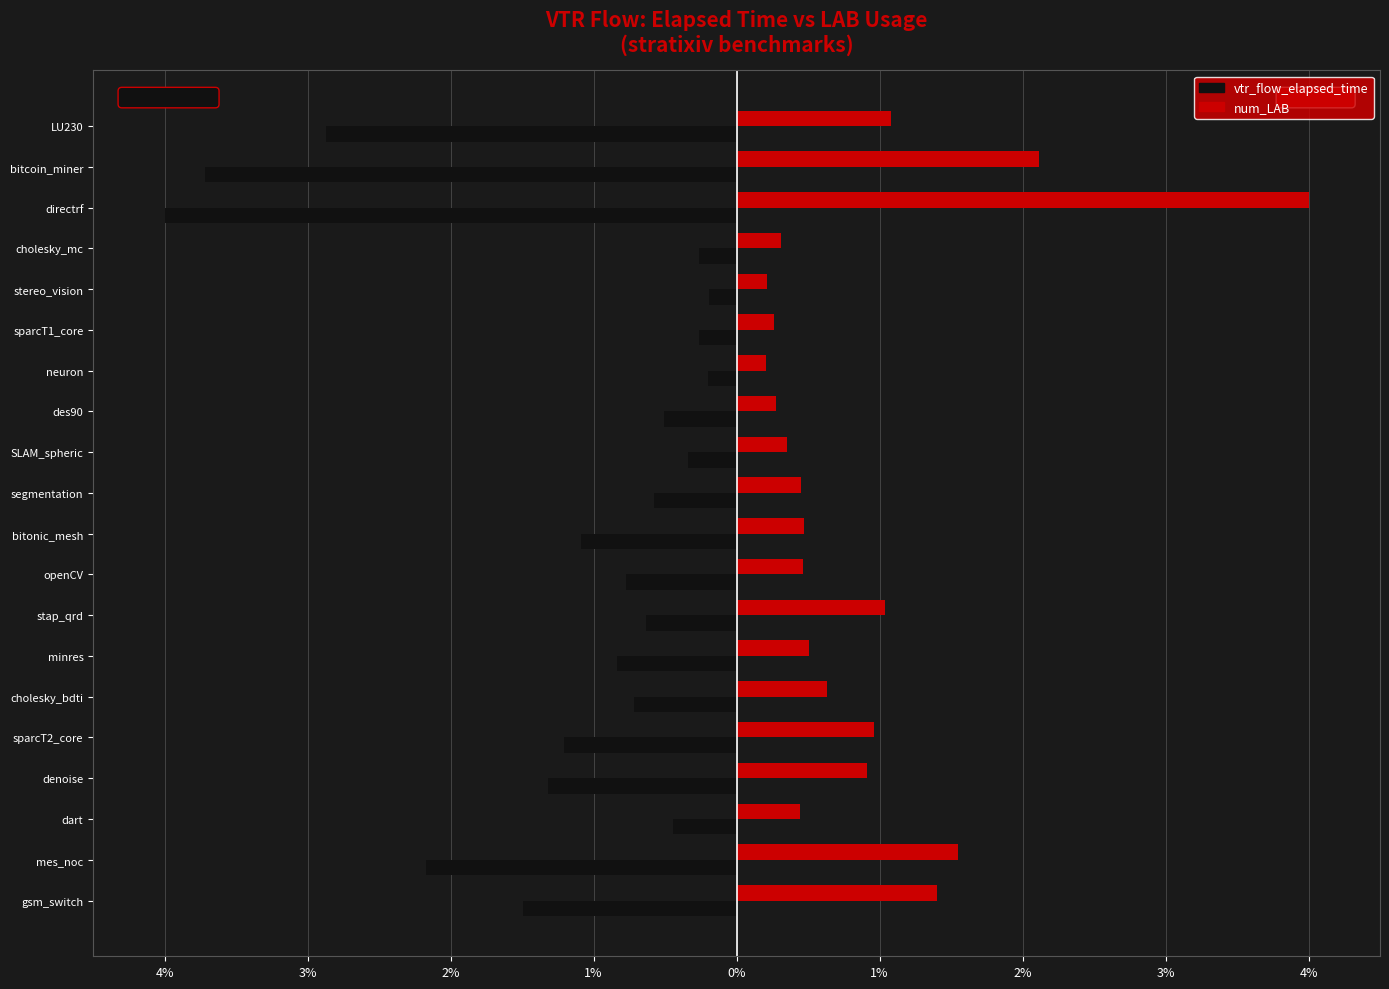

What are all the series names shown in the legend?

vtr_flow_elapsed_time, num_LAB